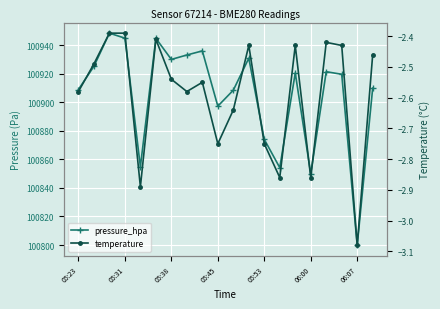

Is this an area chart (filled region under the line)?

No